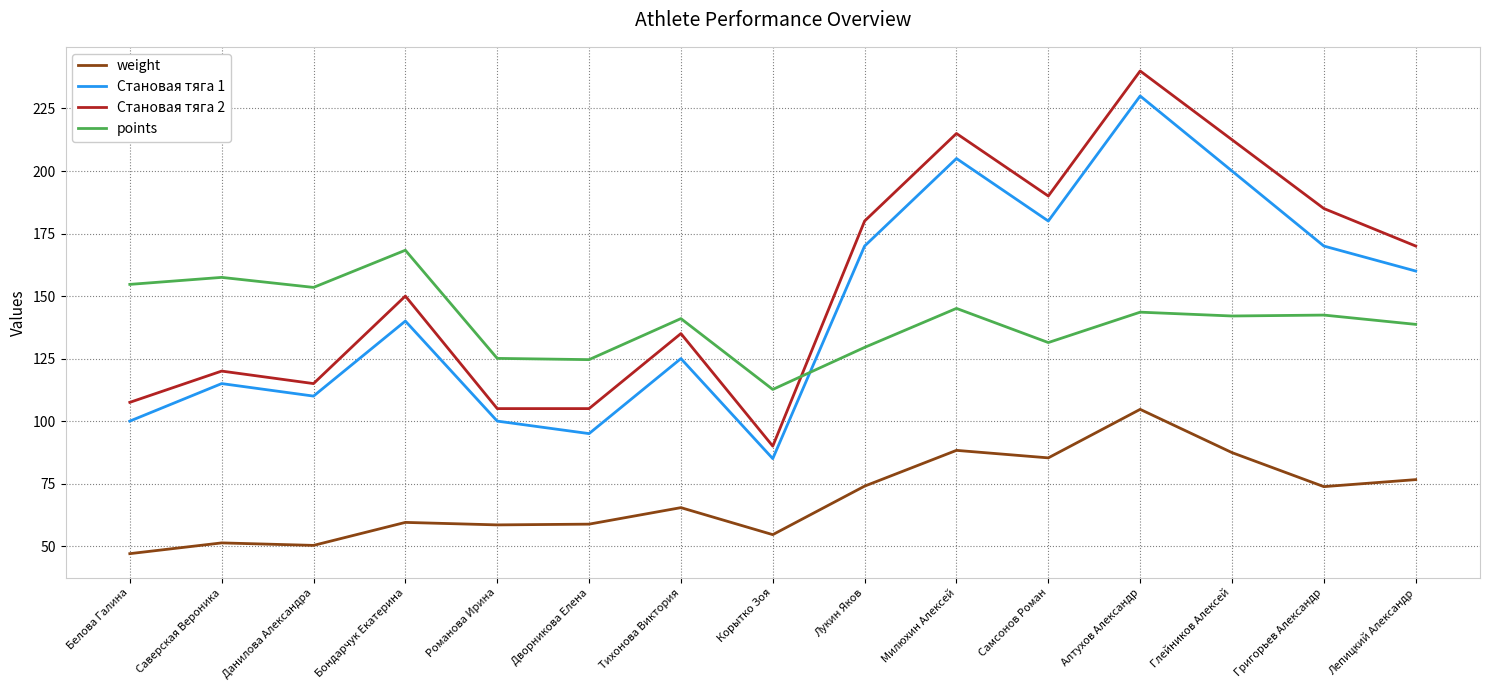

What is the average value of the Становая тяга 2 series?

154.7